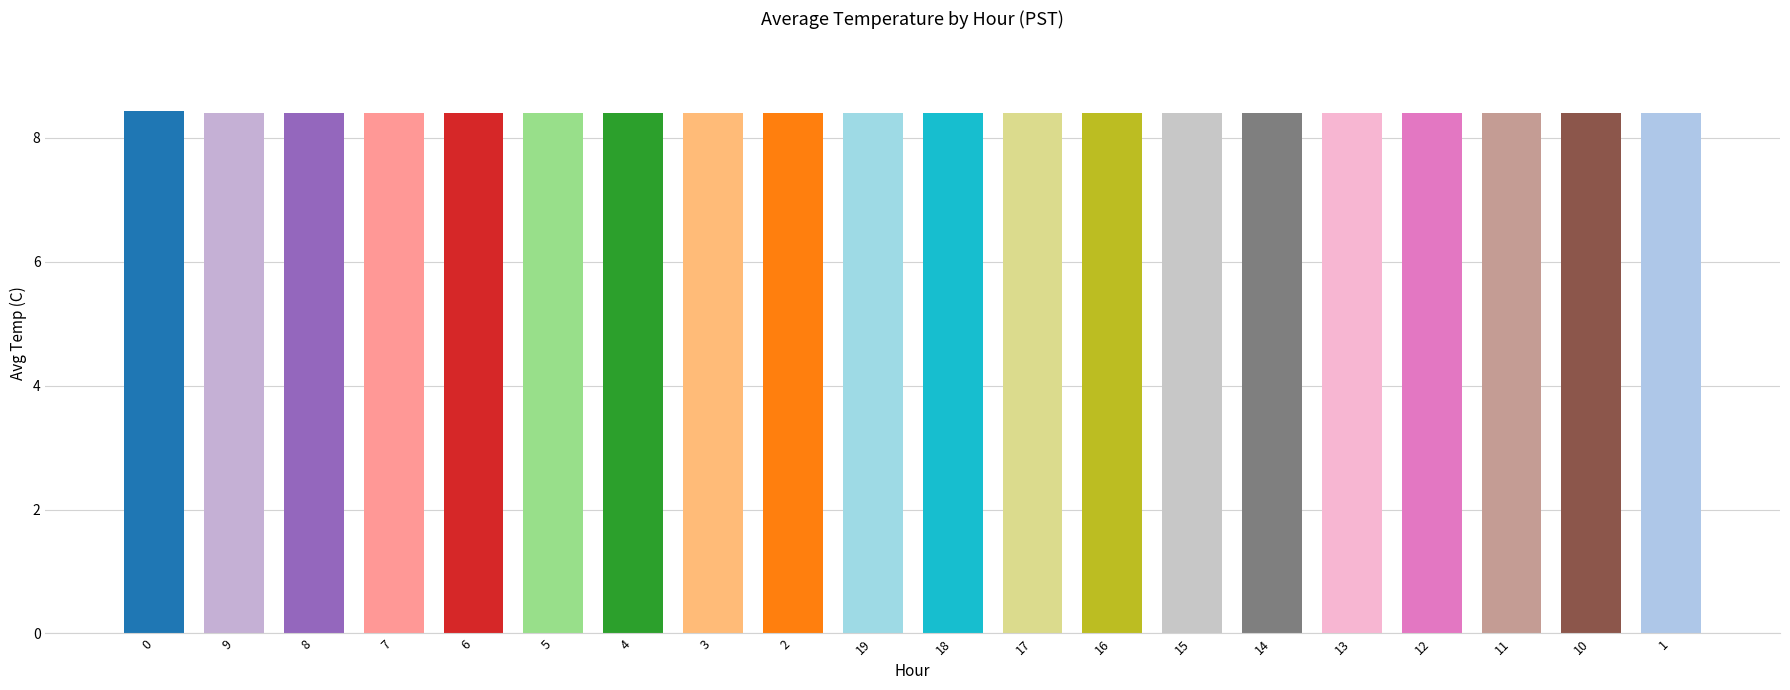

What is the ratio of the value at 14 to the value at 9?

1.0